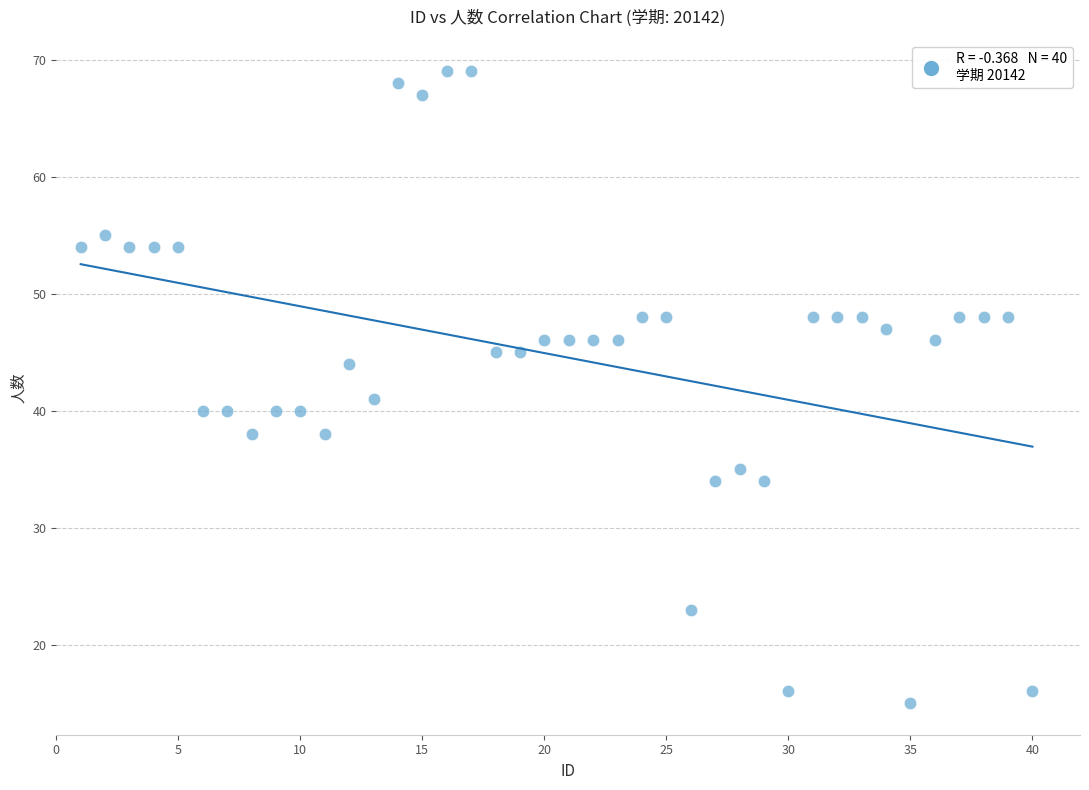

What Y value in the scatter plot is closest to 42?

41